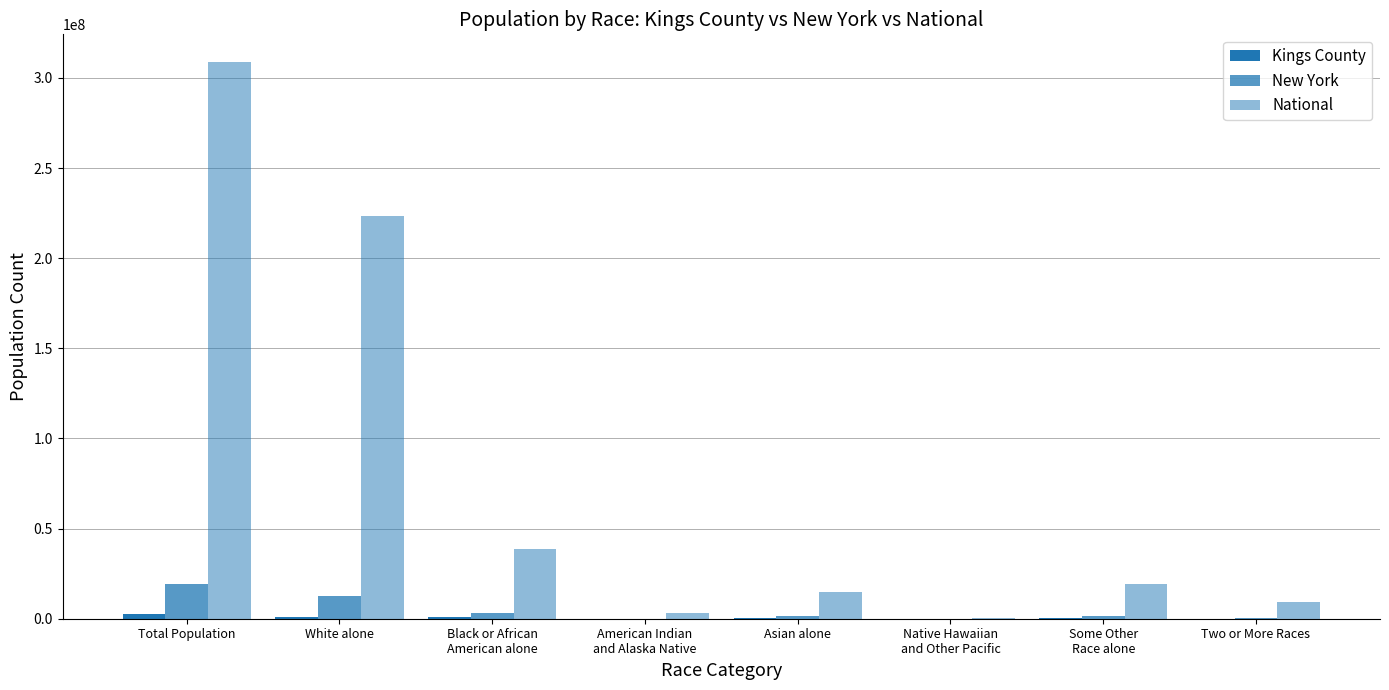

What is the sum of all Kings County values?

5009400